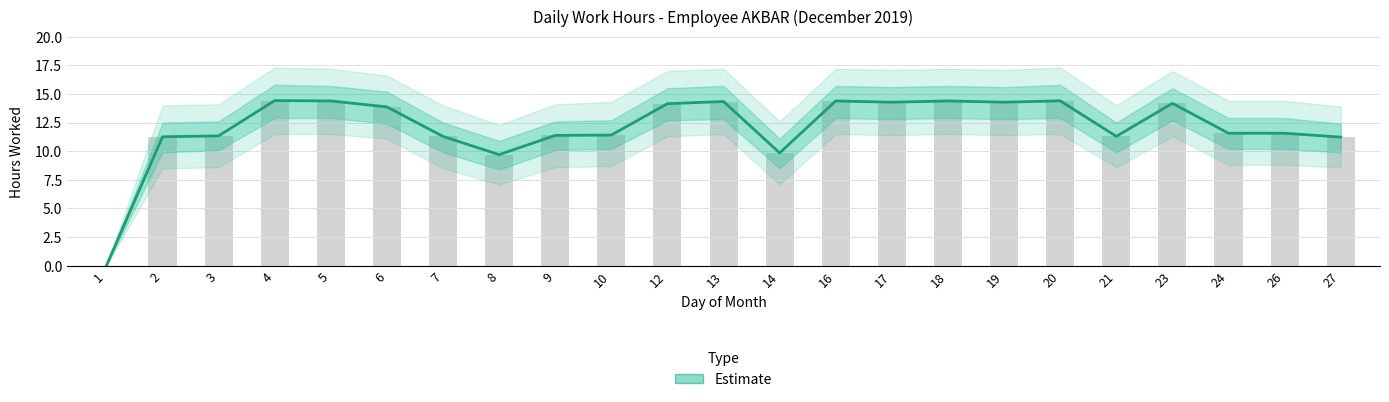

Reading left to right, list all the values displayed in this chart.

1=0.0	2=11.3	3=11.3	4=14.4	5=14.4	6=13.9	7=11.3	8=9.7	9=11.4	10=11.4	12=14.2	13=14.3	14=9.8	16=14.4	17=14.3	18=14.4	19=14.3	20=14.4	21=11.3	23=14.2	24=11.6	26=11.6	27=11.2